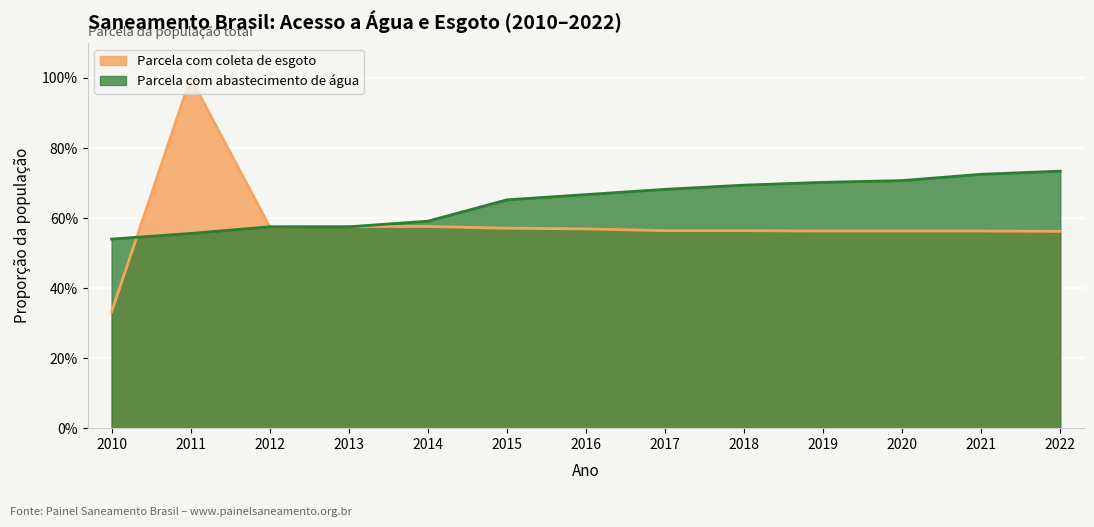

Is it true that Parcela com abastecimento de água equals 1.0 at 2021?

False